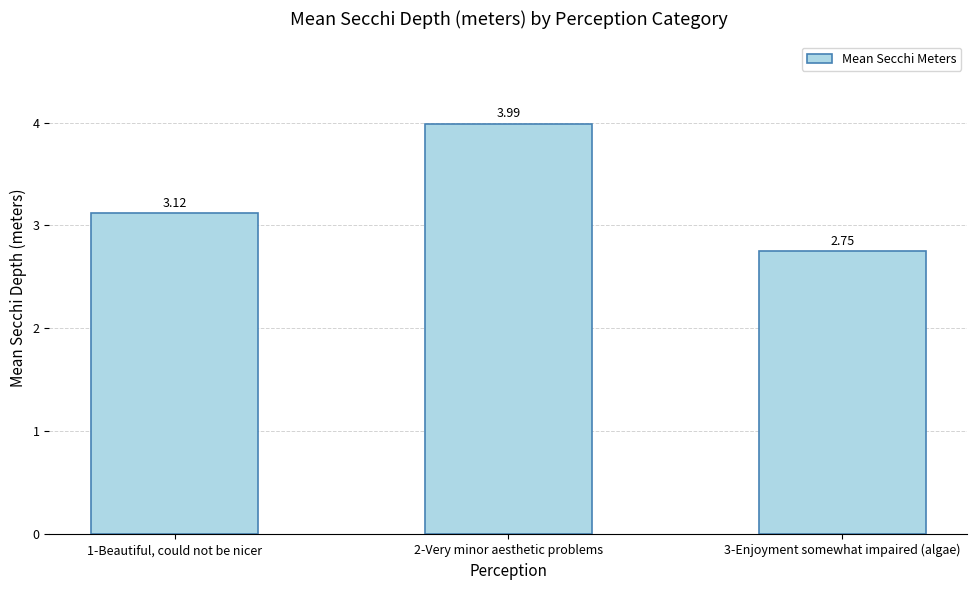

What position from the left is 2-Very minor aesthetic problems?

2